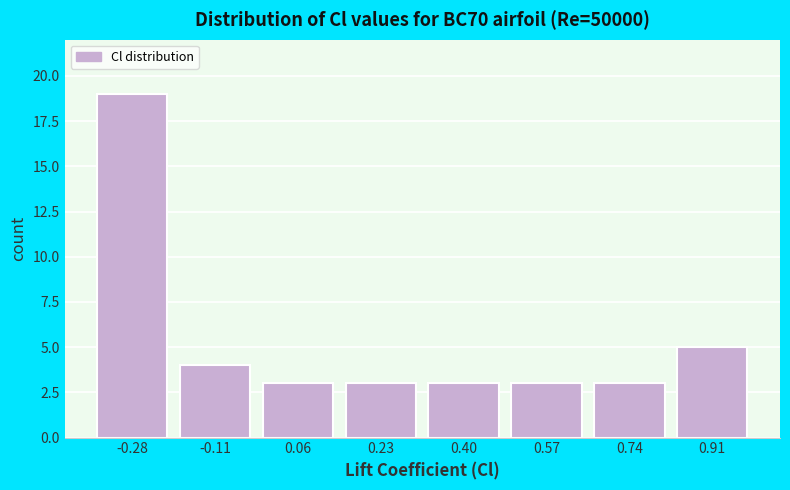

Reading left to right, transcribe this chart: for each bar, give the range it covers on the x-axis and its height. Neither the bar edges nor the heights are printed on the chart, so give them approximately, as read against the axes.

-0.36 to -0.20: 19
-0.20 to -0.02: 4
-0.02 to 0.14: 3
0.14 to 0.32: 3
0.32 to 0.48: 3
0.48 to 0.66: 3
0.66 to 0.82: 3
0.82 to 1.00: 5